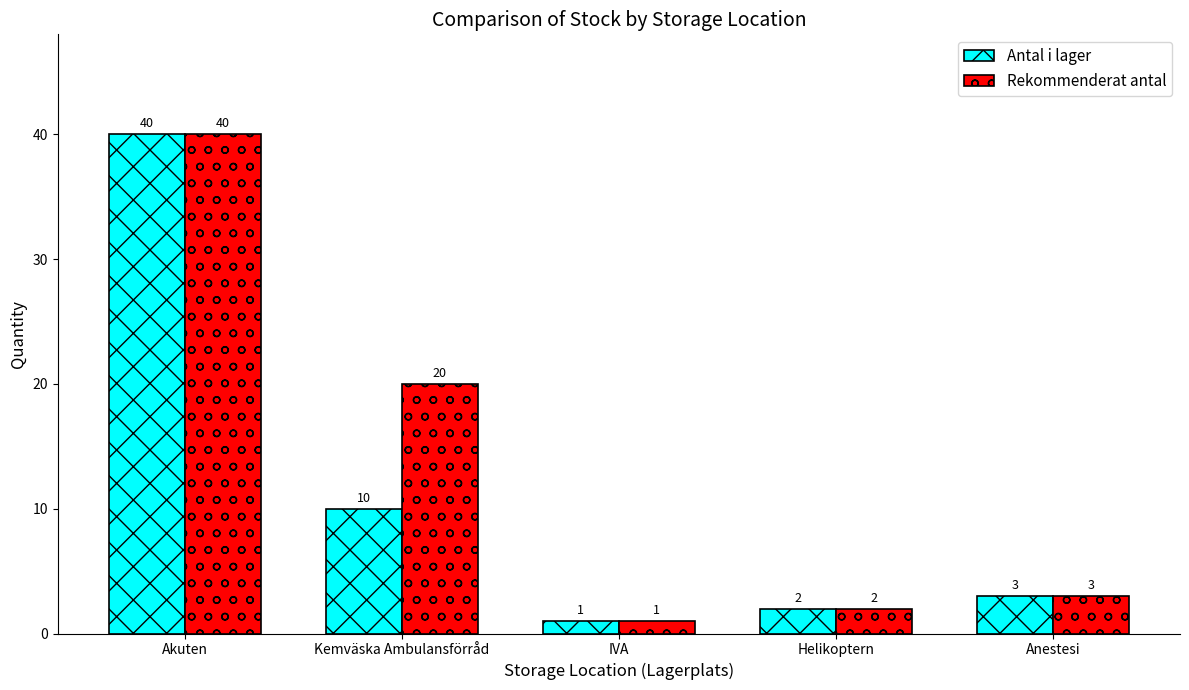

At which label does Rekommenderat antal first exceed 3?

Akuten